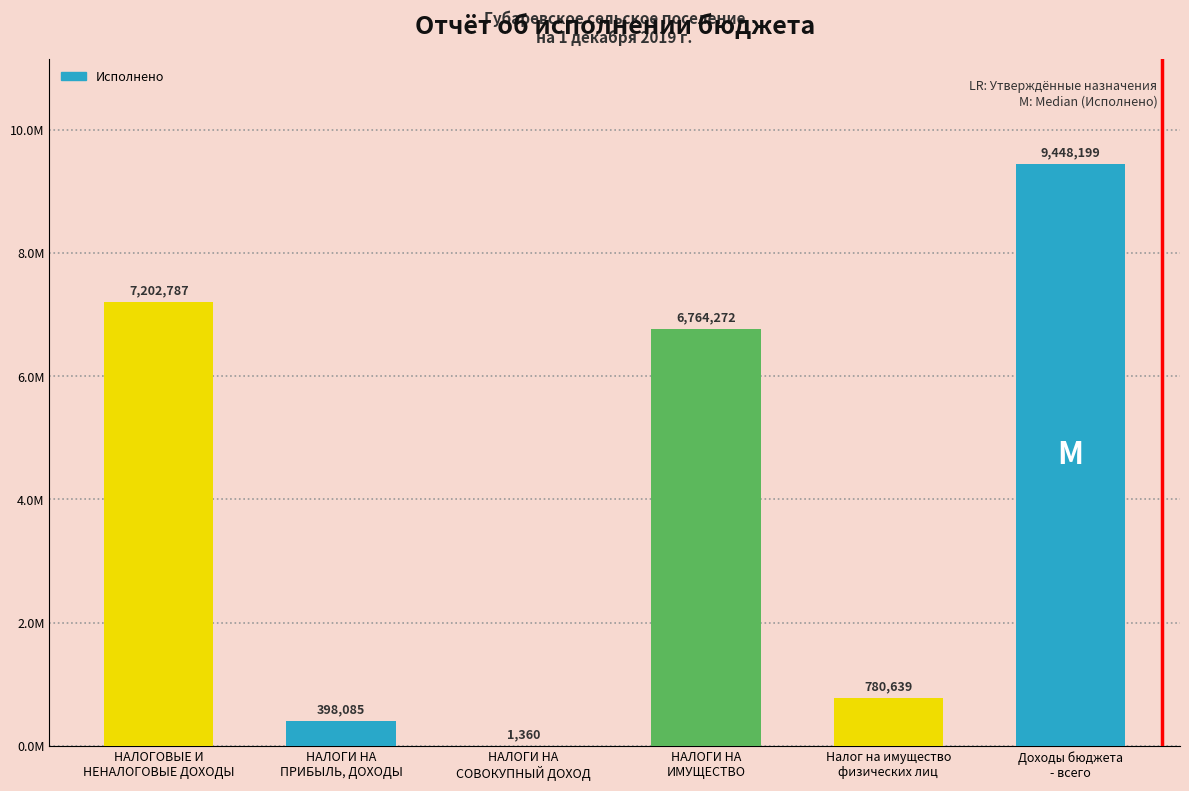

Are the bars horizontal?

No